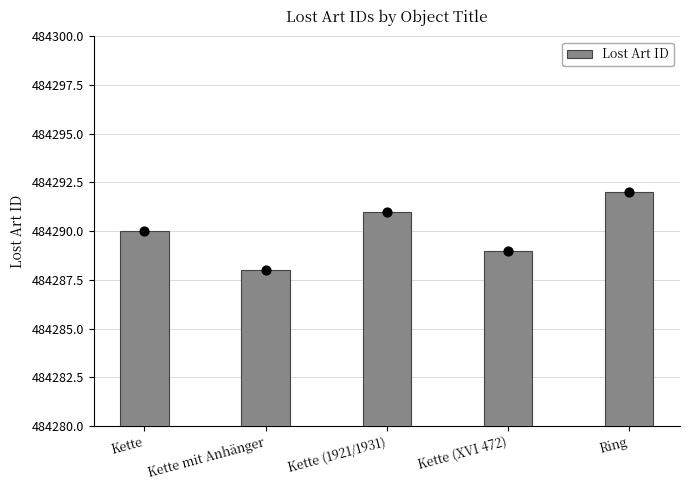

Which has a higher value, Kette or Kette (1921/1931)?

Kette (1921/1931)